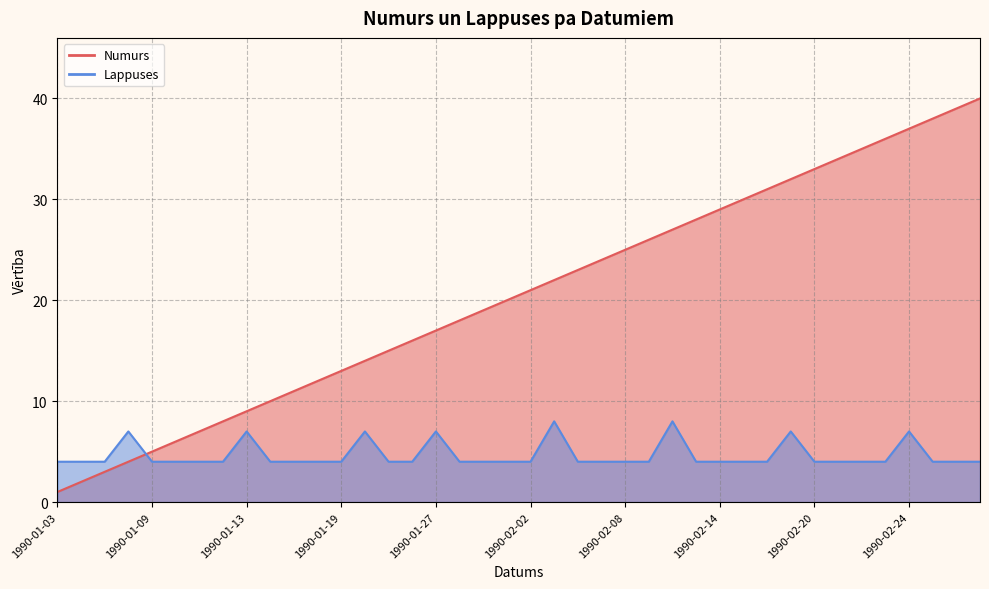

How many values in the Numurs series are below 21?

20